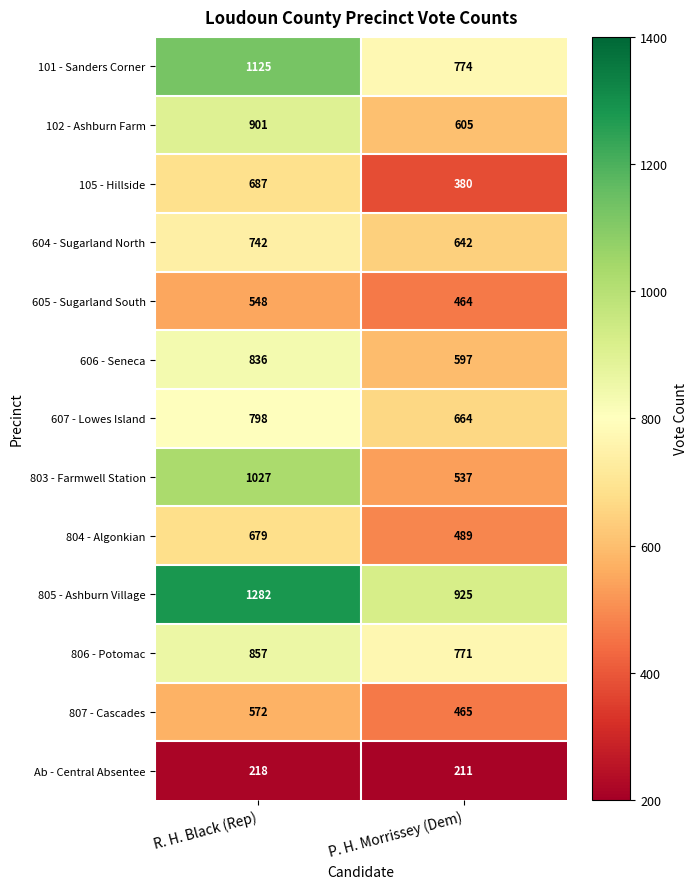

Between R. H. Black (Rep) and P. H. Morrissey (Dem), which series saw the biggest shift?

803 - Farmwell Station